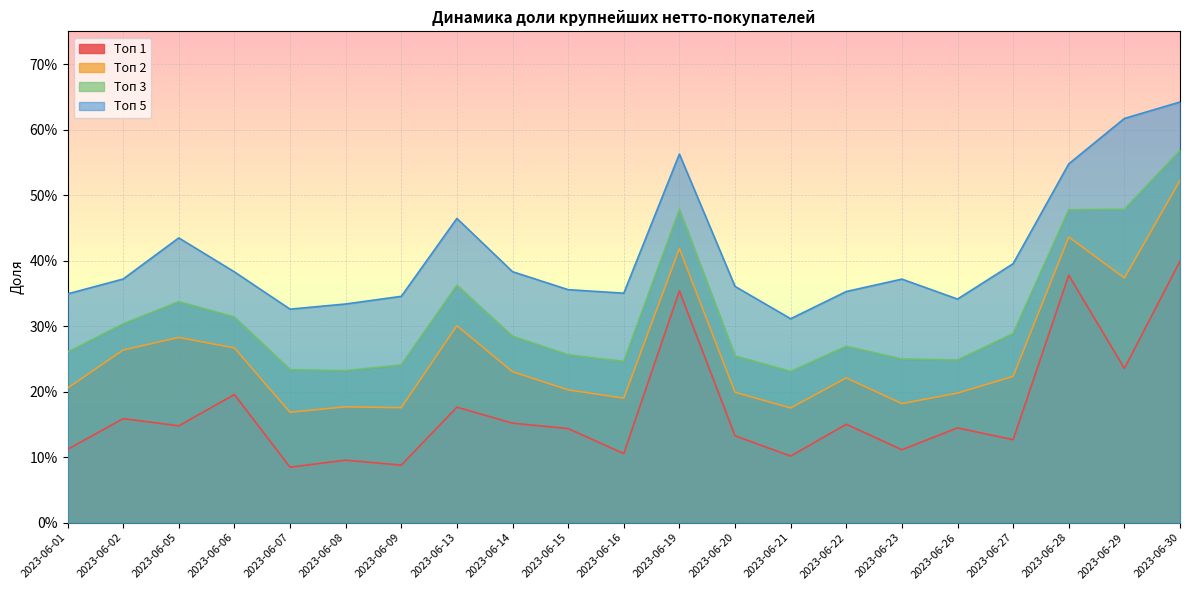

Rank the categories by Топ 3 value from highest to lowest.

2023-06-30, 2023-06-29, 2023-06-19, 2023-06-28, 2023-06-13, 2023-06-05, 2023-06-06, 2023-06-02, 2023-06-27, 2023-06-14, 2023-06-22, 2023-06-01, 2023-06-15, 2023-06-20, 2023-06-23, 2023-06-26, 2023-06-16, 2023-06-09, 2023-06-07, 2023-06-08, 2023-06-21